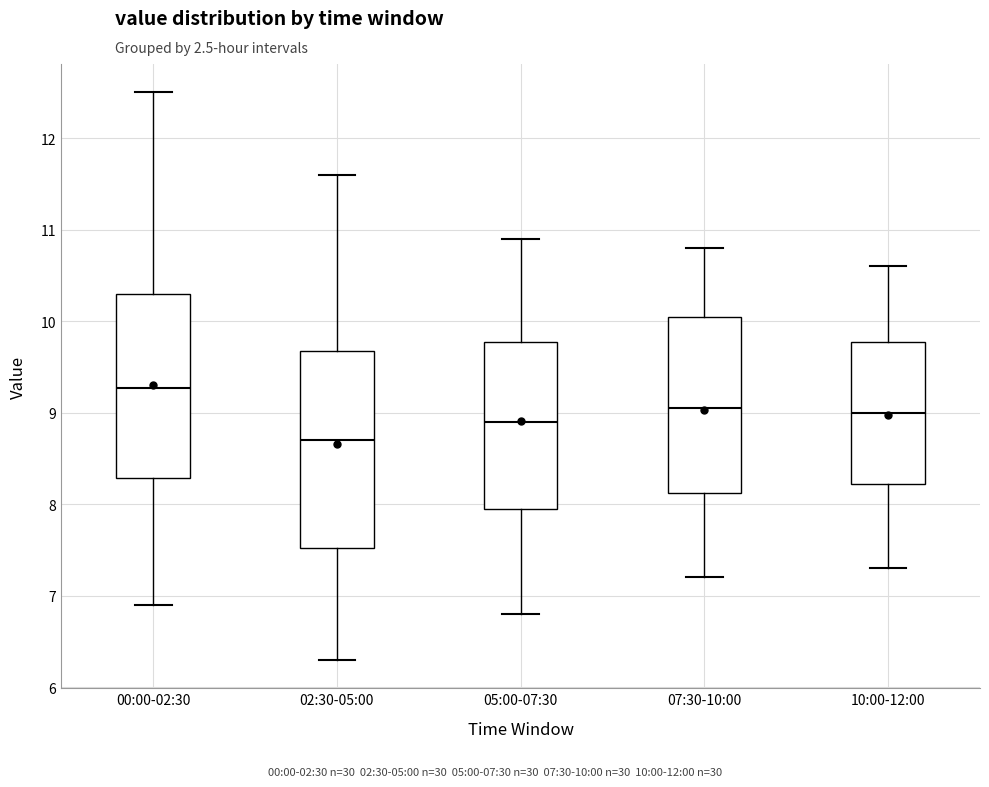

Which box has the lowest median line?

02:30-05:00